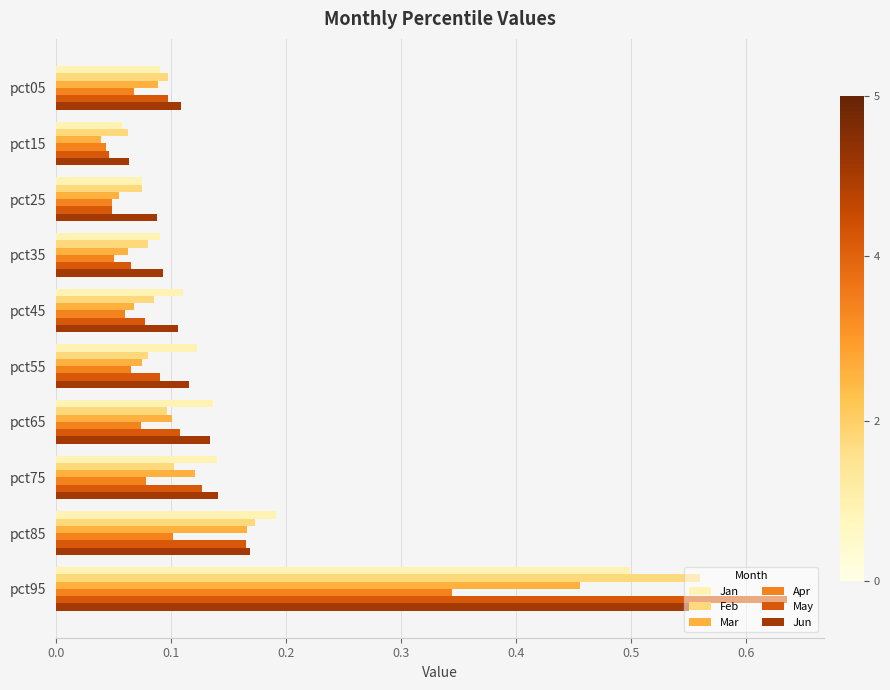

At which label does Jun reach its minimum?

pct15